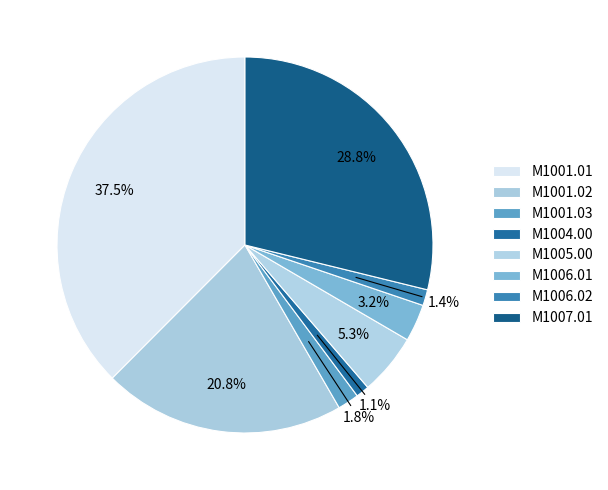

To the nearest percent, what portion does M1004.00 represent?

1%